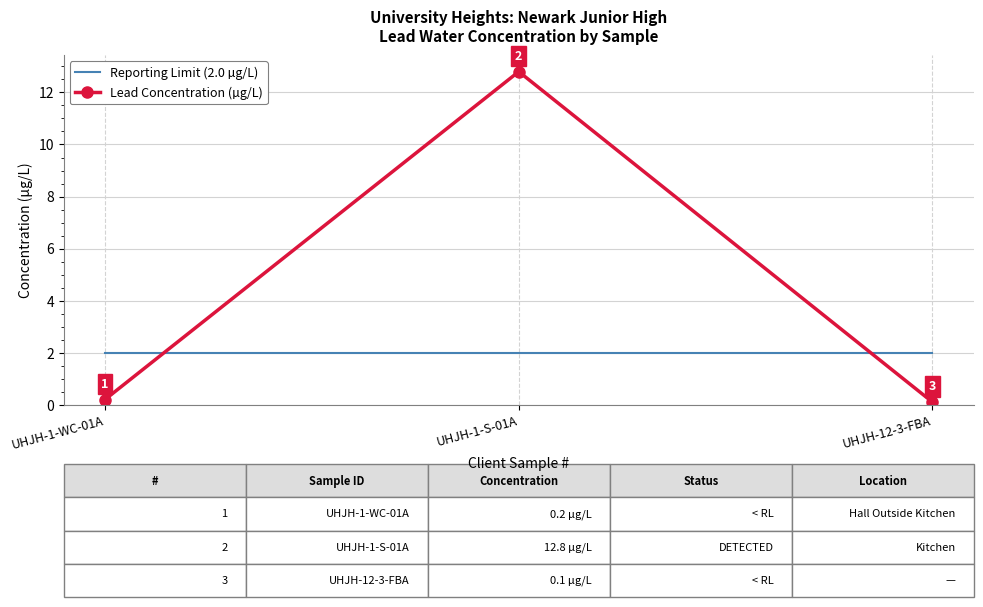

What is the smallest value displayed?

0.1